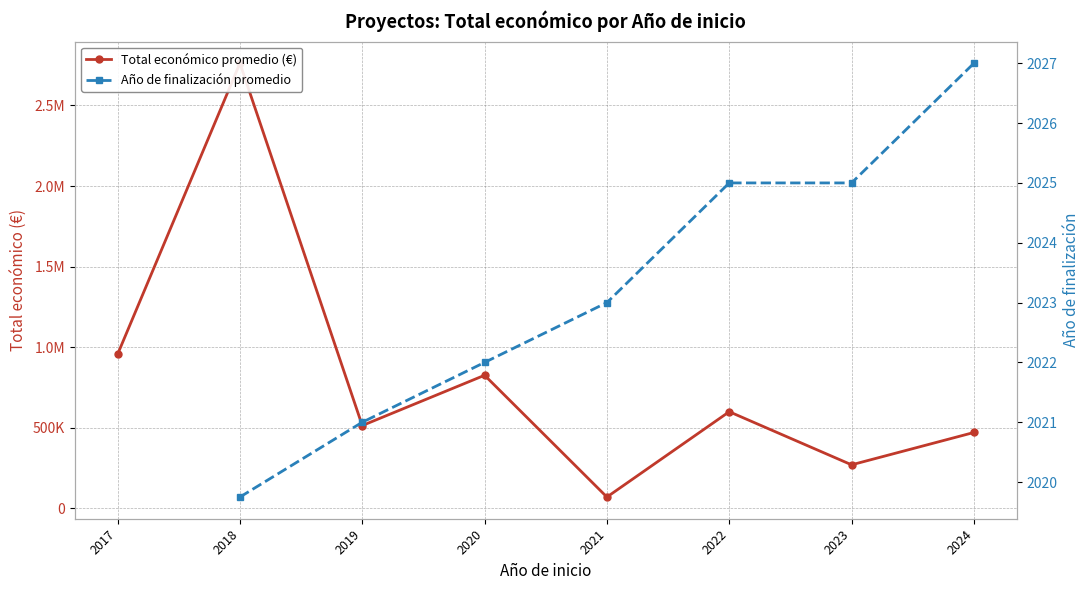

At which label does Total económico promedio (€) reach its peak?

2018